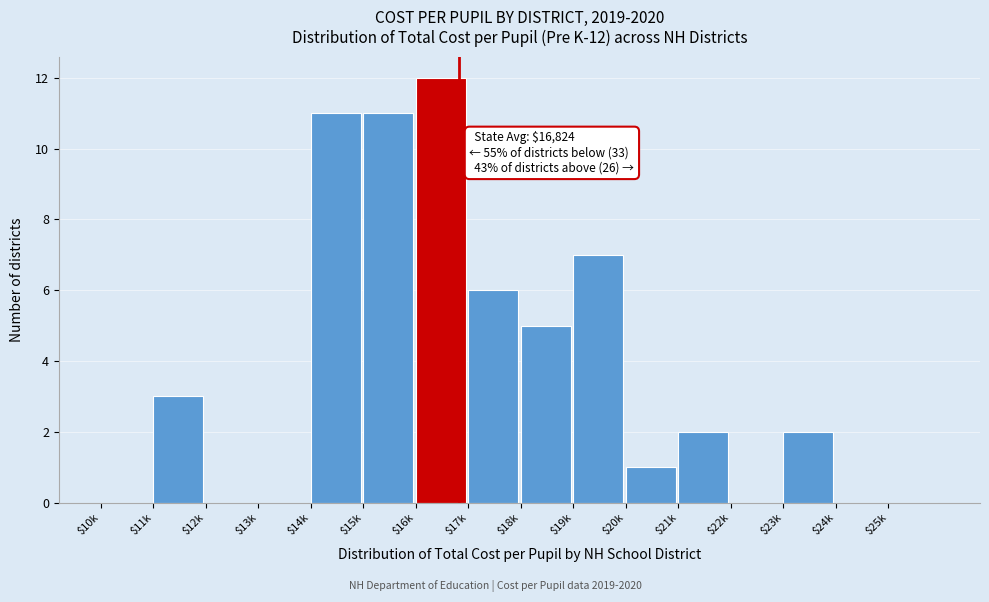

What is the sum of all values?

60